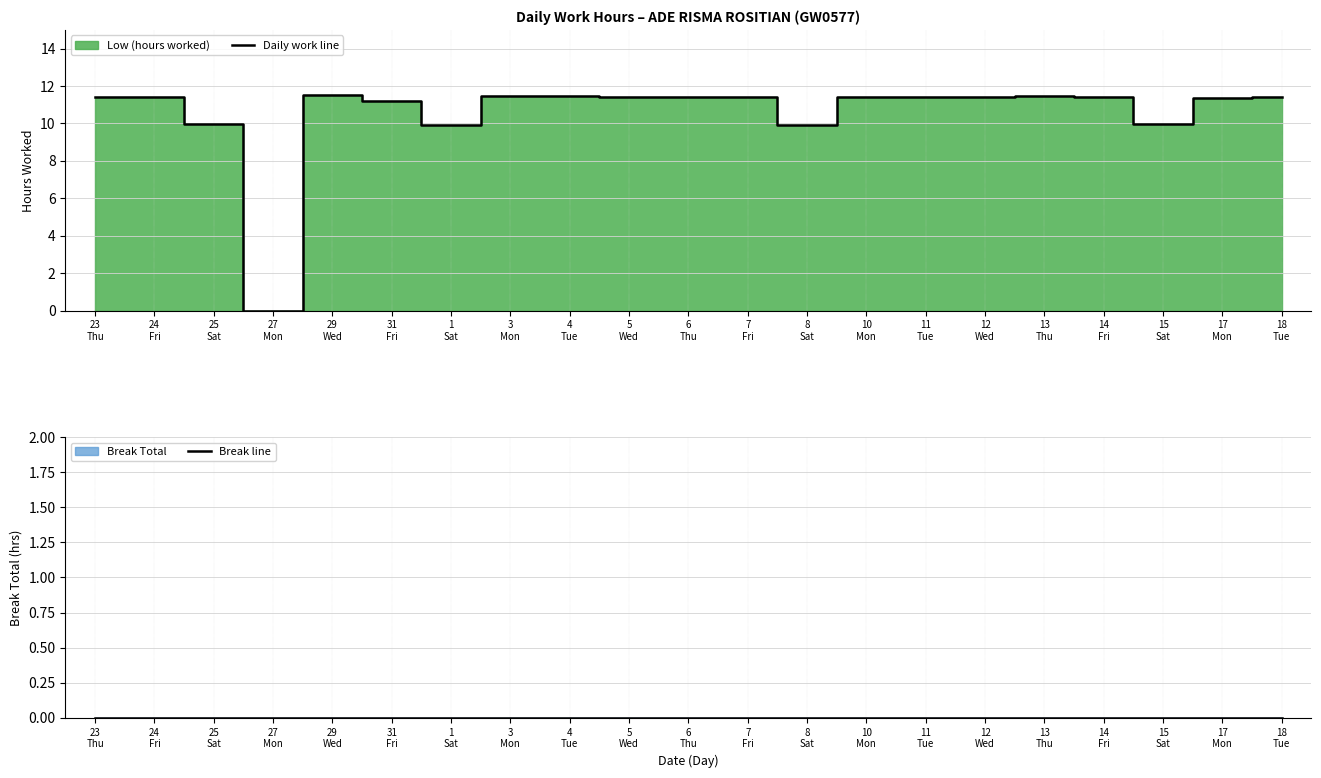

What is the value of the Daily work line point at the 9th from the left?

11.5